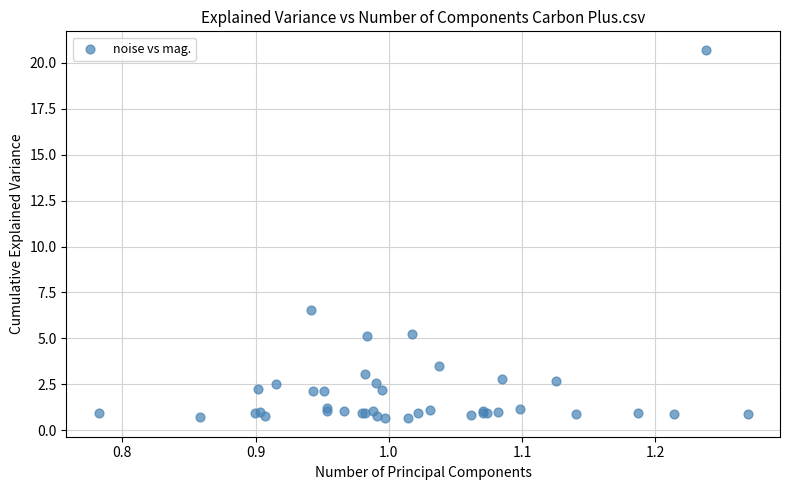

What Y value in the scatter plot is closest to 10?

6.5